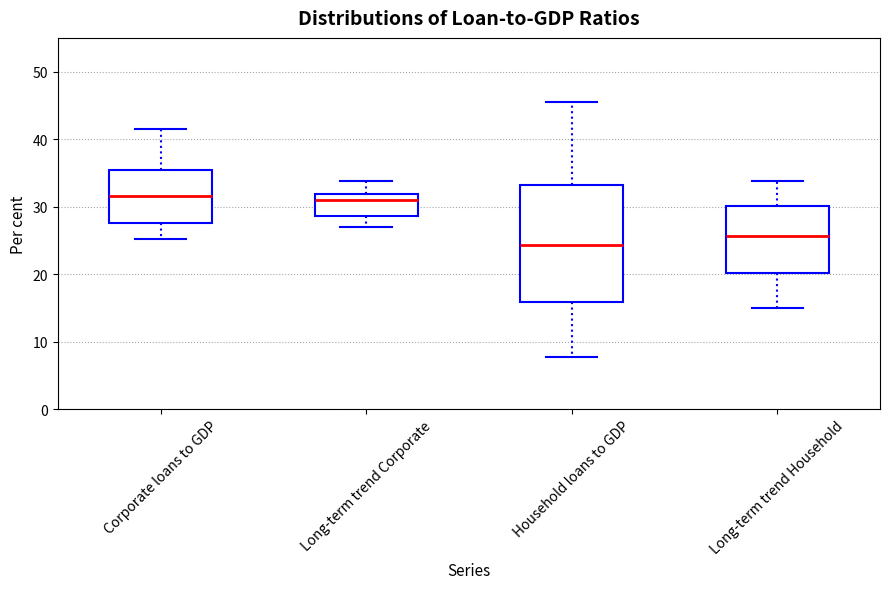

Which box's median line is the lowest?

Household loans to GDP